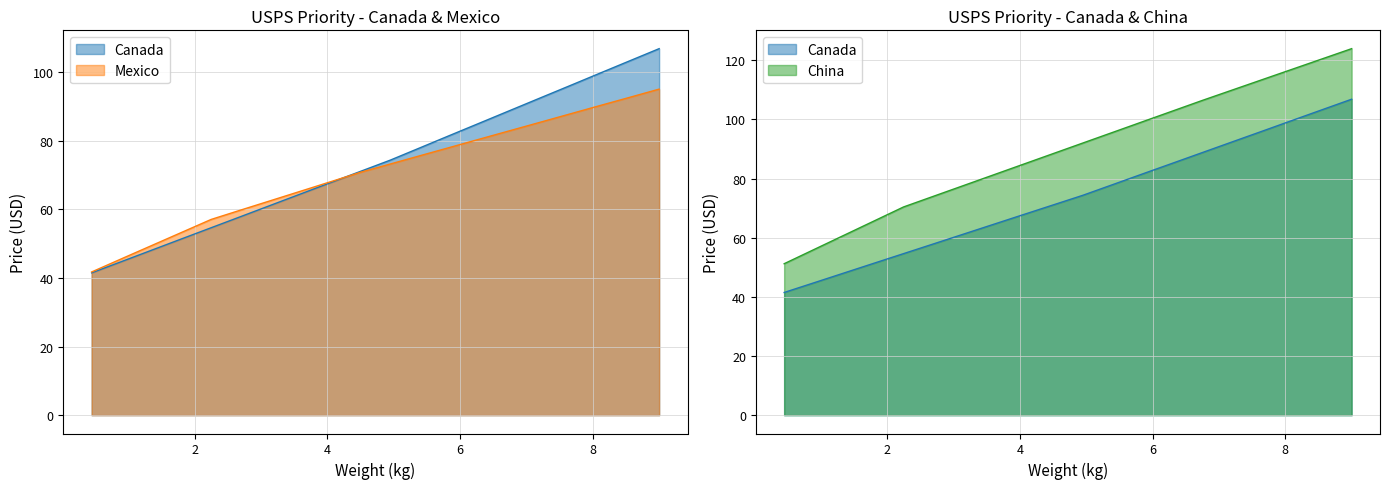

True or false: China has a value of 30.5 at 3.15.

False